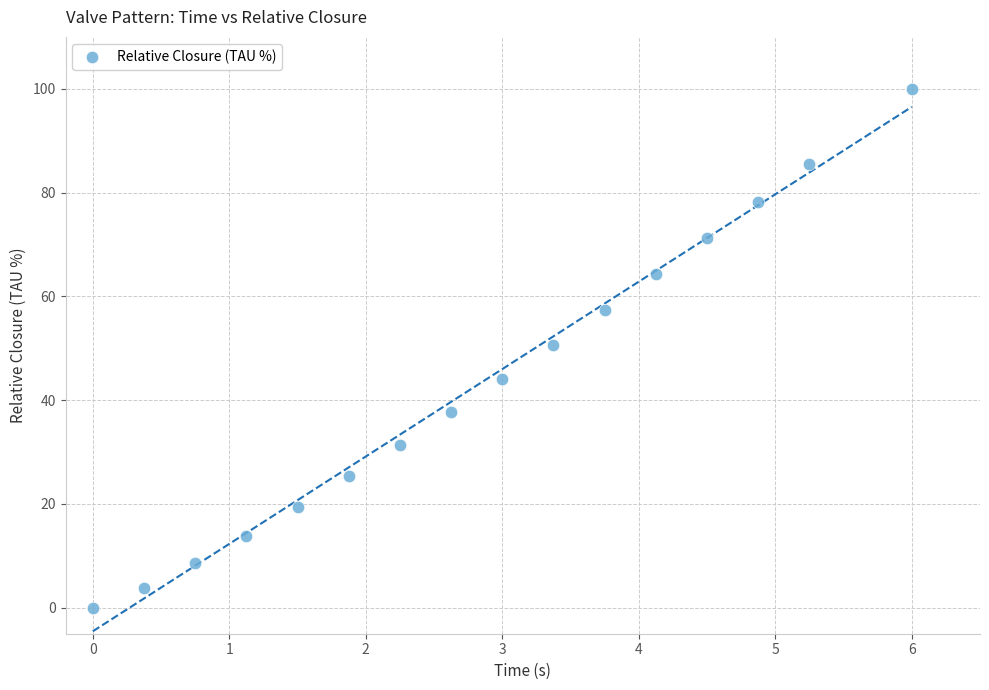

What is the range of X values (max minus min)?

6.0